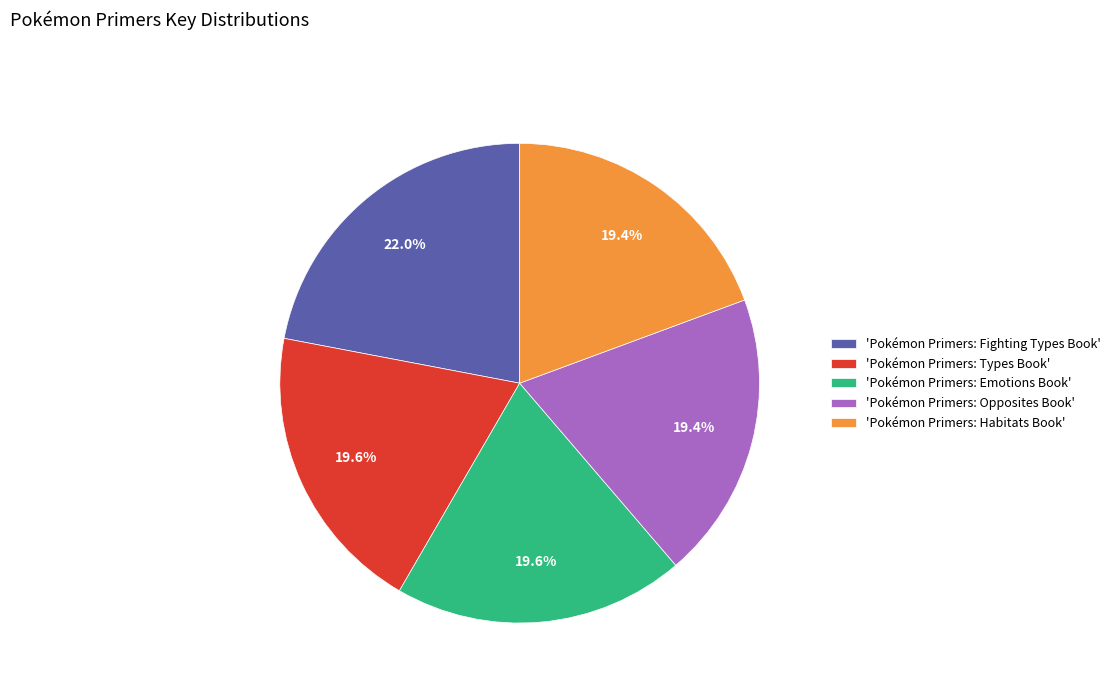

Which slice is the largest?

'Pokémon Primers: Fighting Types Book'